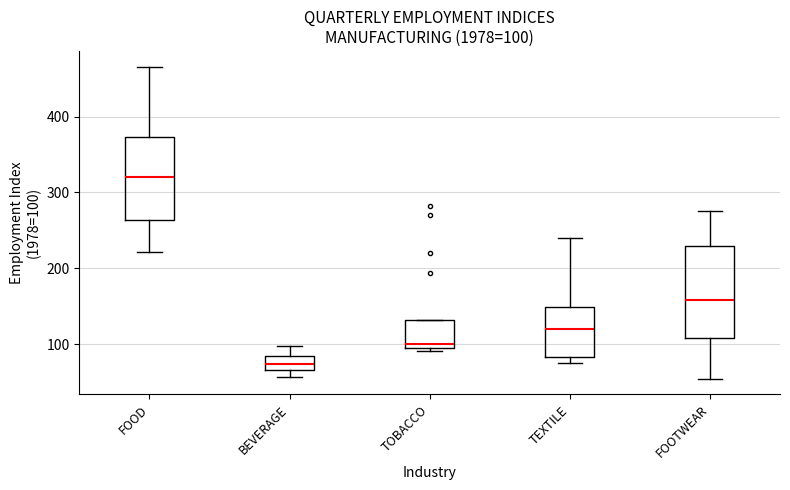

Which box has the lowest median line?

BEVERAGE